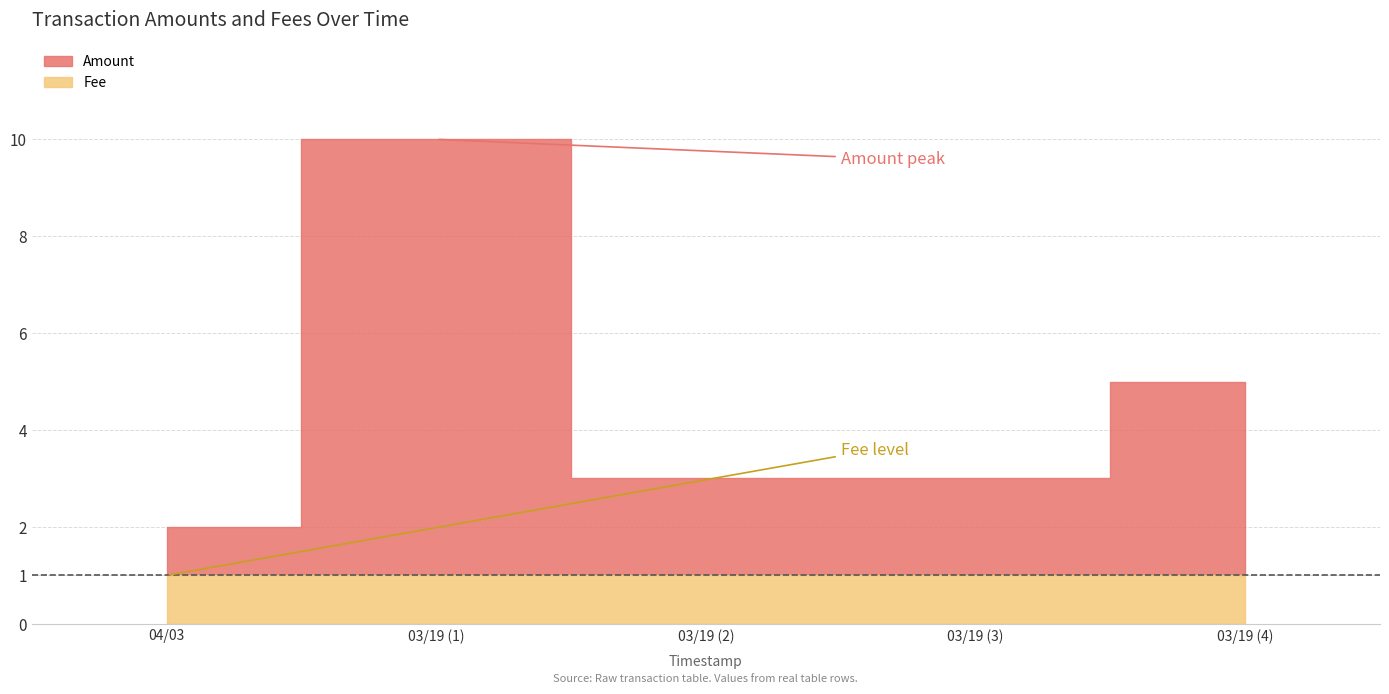

List the series in order of their peak value, lowest first.

Fee, Amount